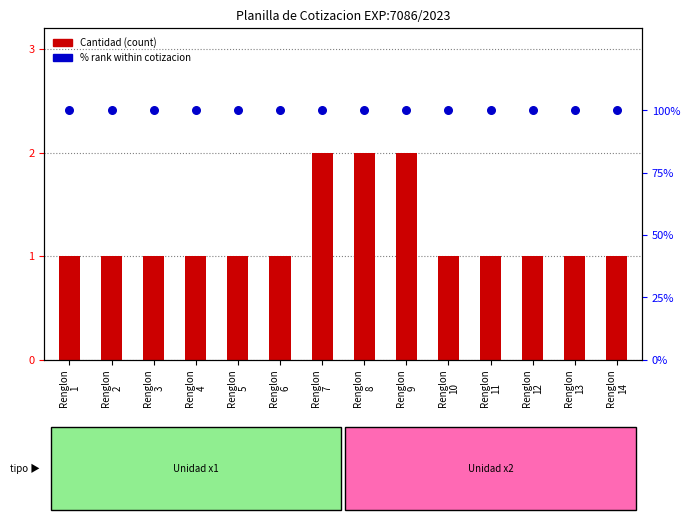

Which series contains the highest Y value?

% rank within cotizacion